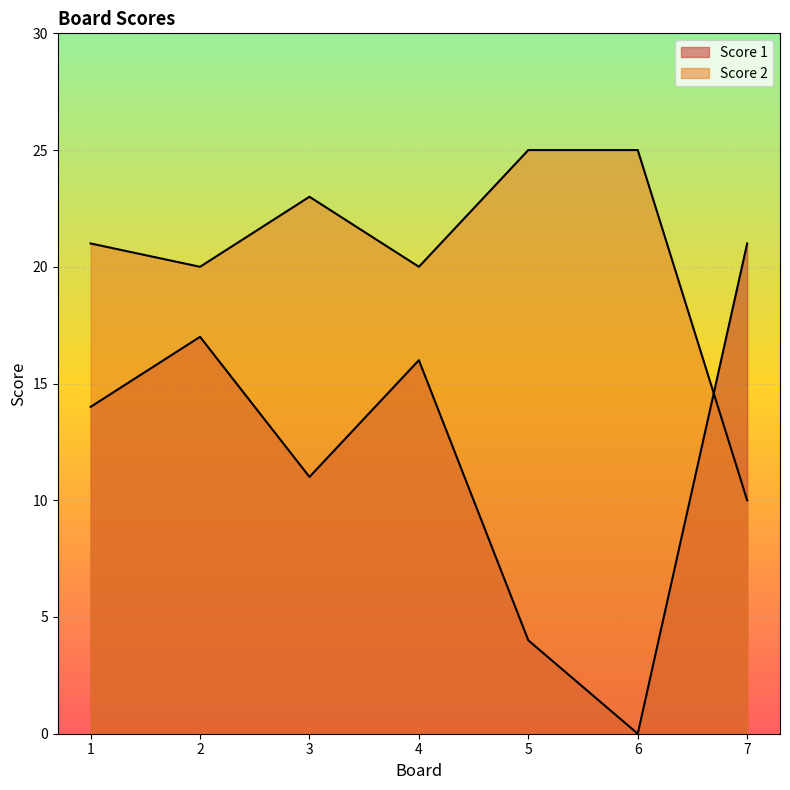

Count the number of categories in the chart.

7